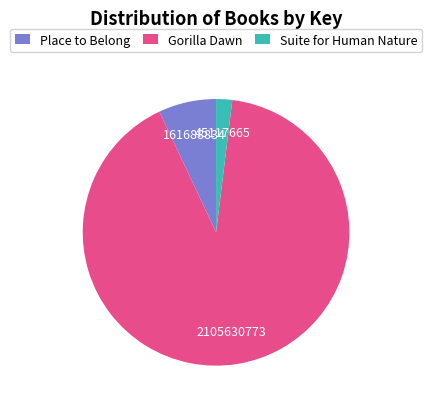

Combined, do Suite for Human Nature and Gorilla Dawn account for over 50%?

Yes